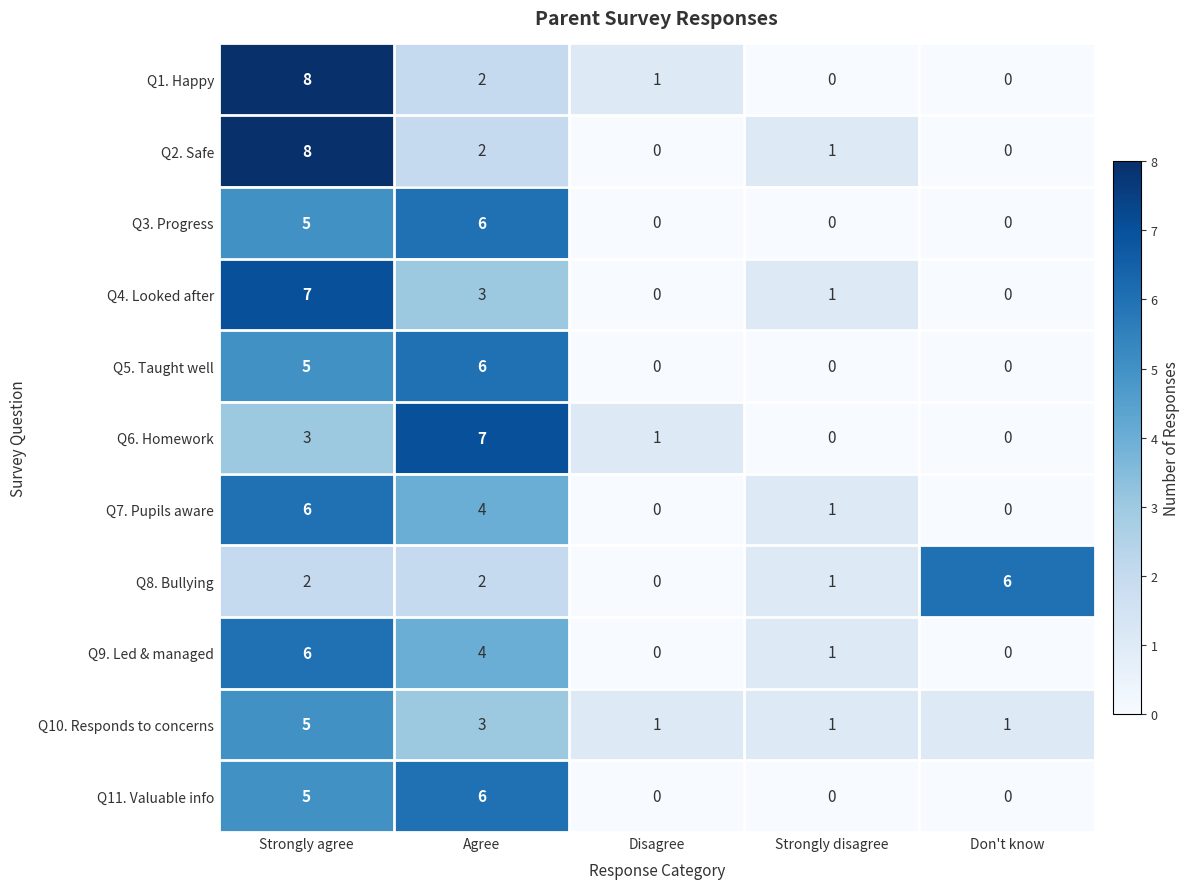

What is the difference between the second highest and second lowest values in the Q3. Progress series?

5